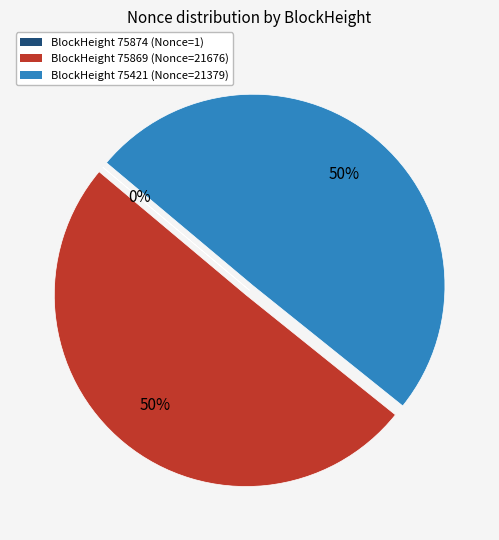

To the nearest percent, what is the average slice percentage?

33%